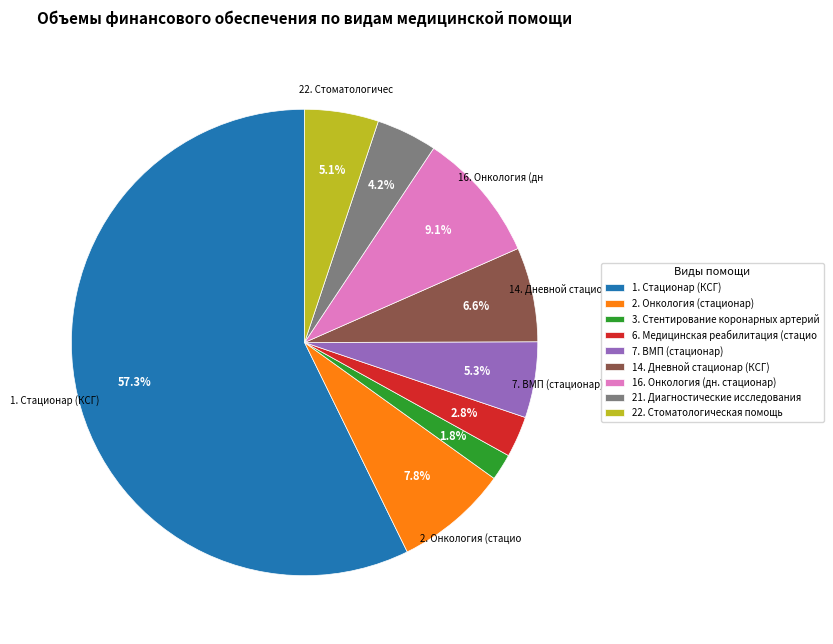

To the nearest percent, what portion does 14. Дневной стационар (КСГ) represent?

7%